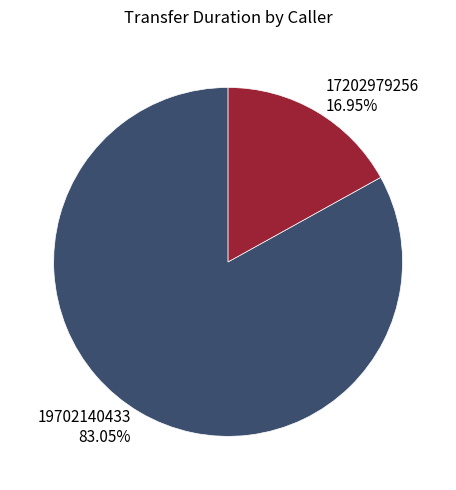

Between 19702140433 and 17202979256, which is larger?

19702140433